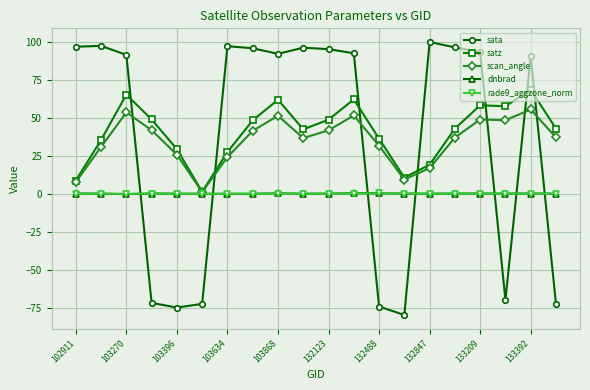

What is the value of the scan_angle point at the 15th from the left?

16.9